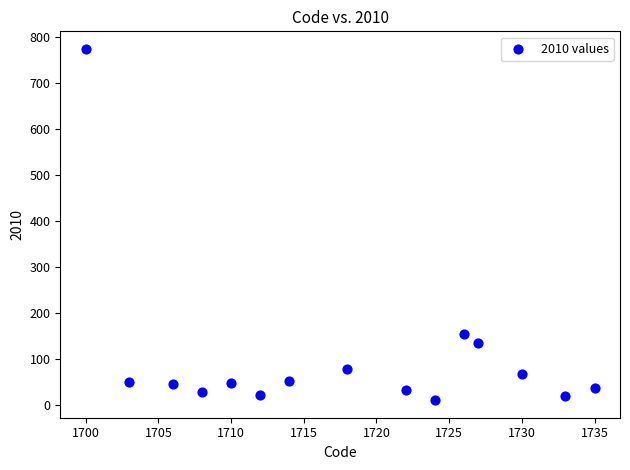

What Y value in the scatter plot is closest to 392?

155